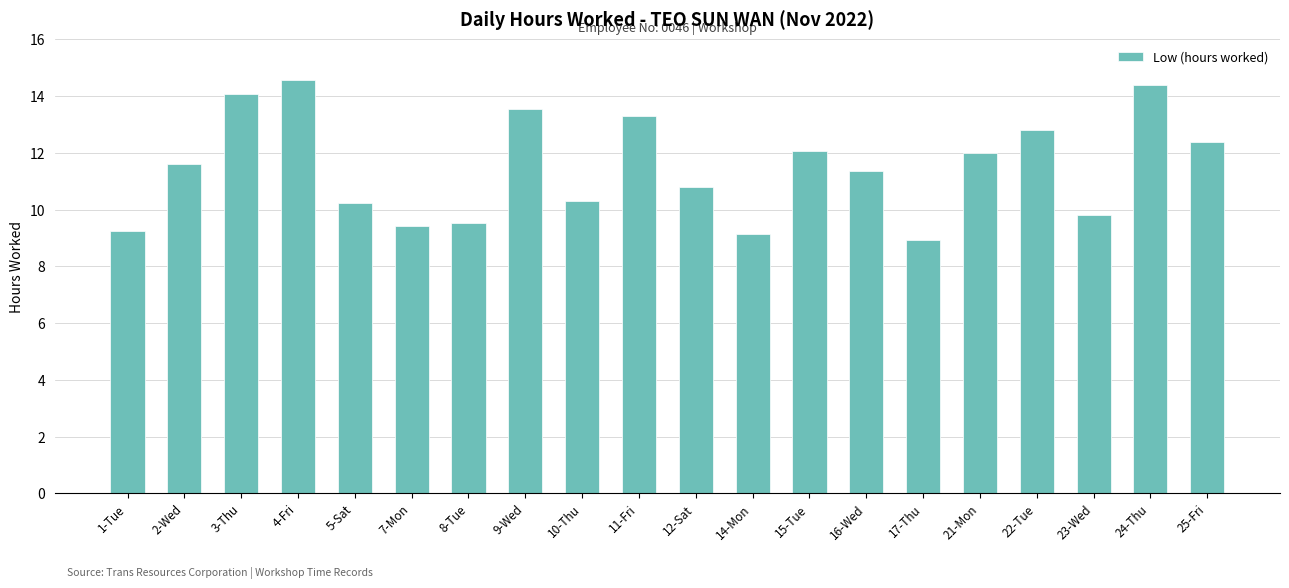

What is the label of the 6th bar from the right?

17-Thu